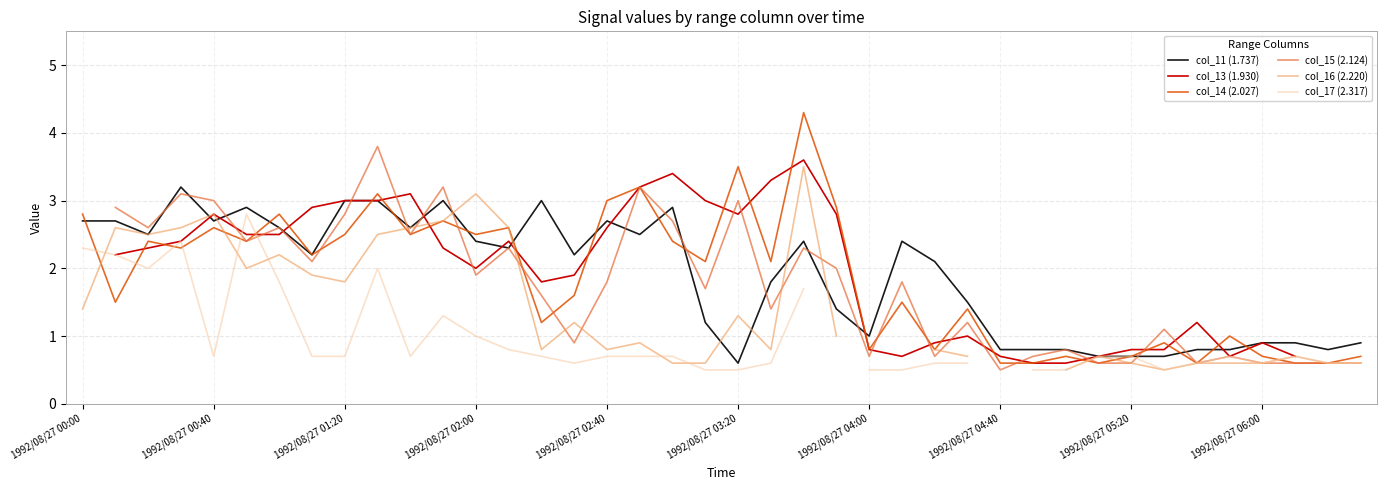

Is this an area chart (filled region under the line)?

No